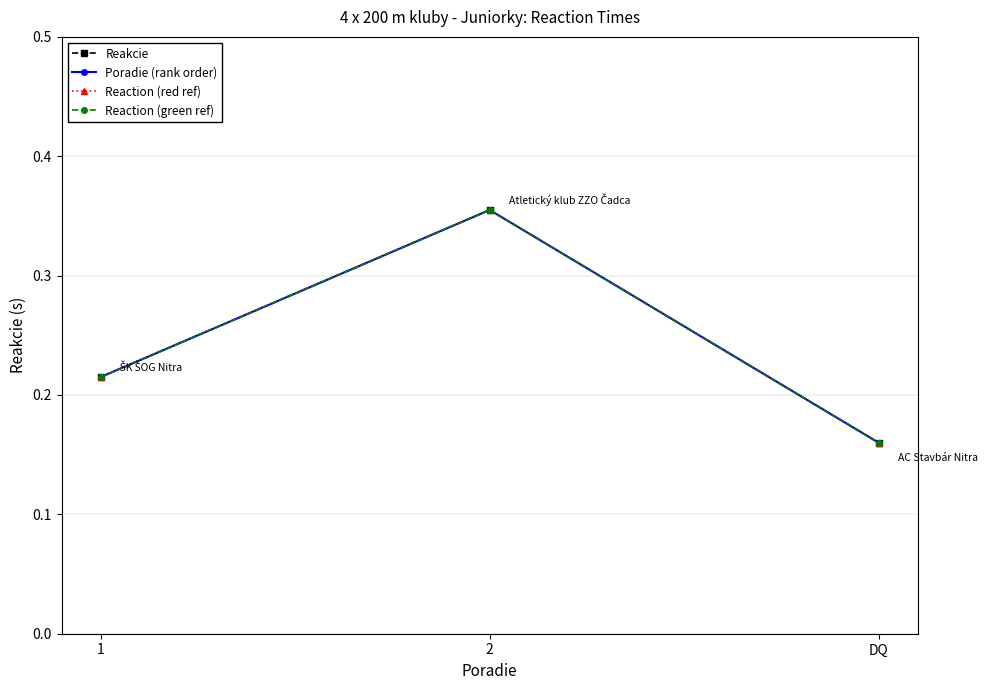

Does the chart have visible grid lines?

Yes